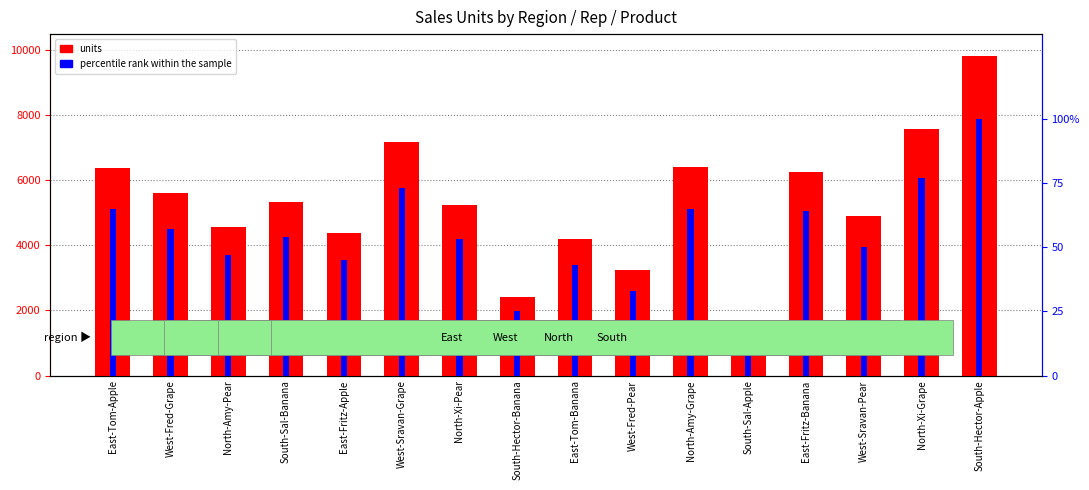

What is the difference between the second highest and second lowest values in the units series?

5153